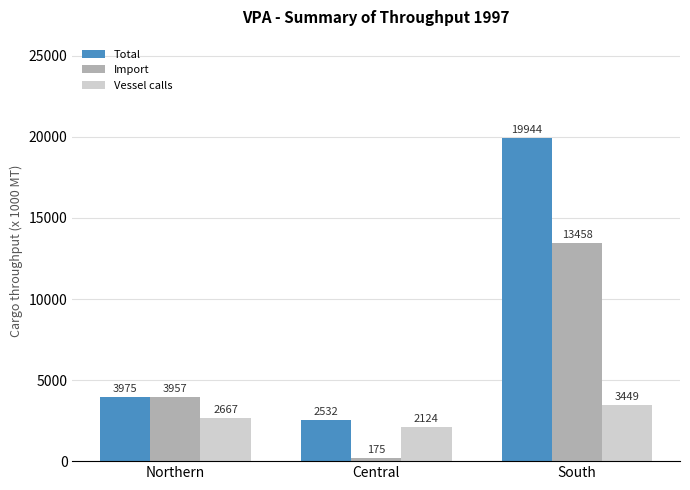

List the labels in order of Total value, smallest first.

Central, Northern, South